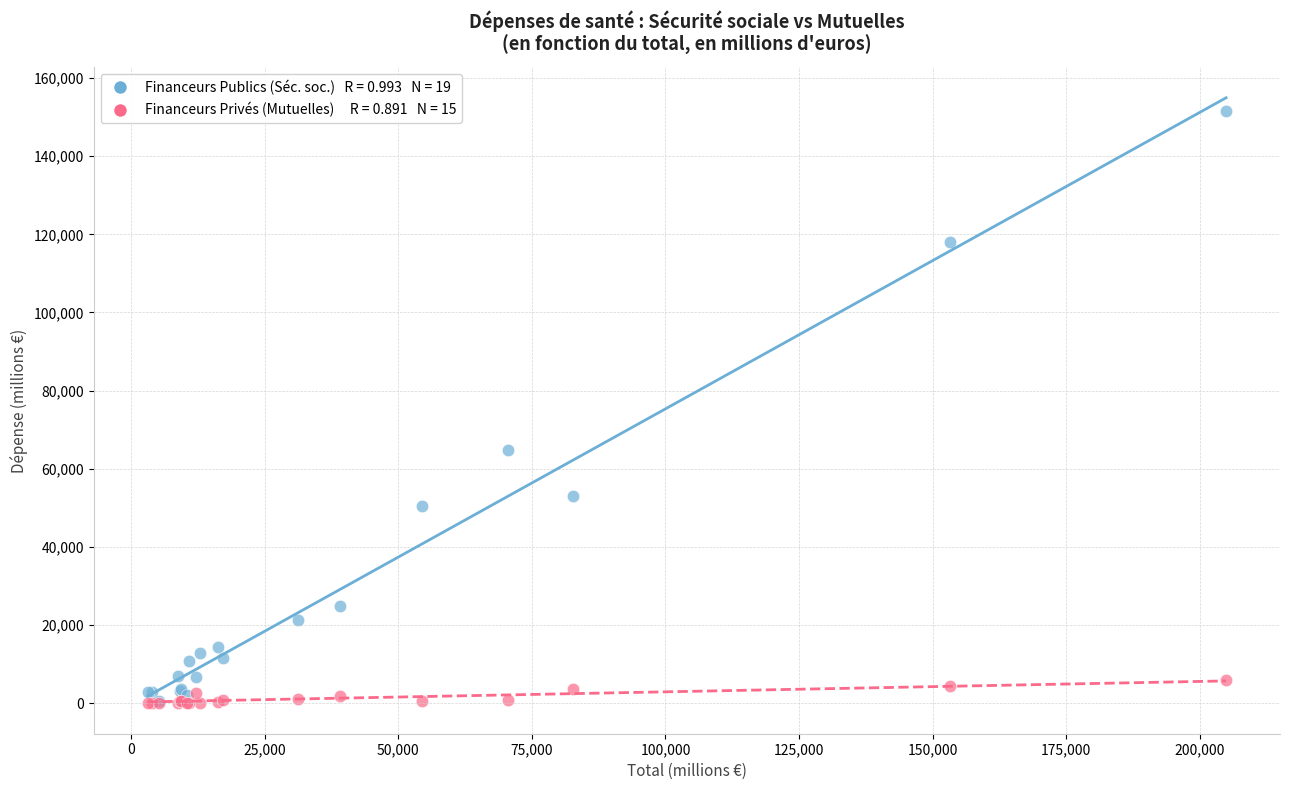

Across all series, what Y value is closest to 75734?

64929.6